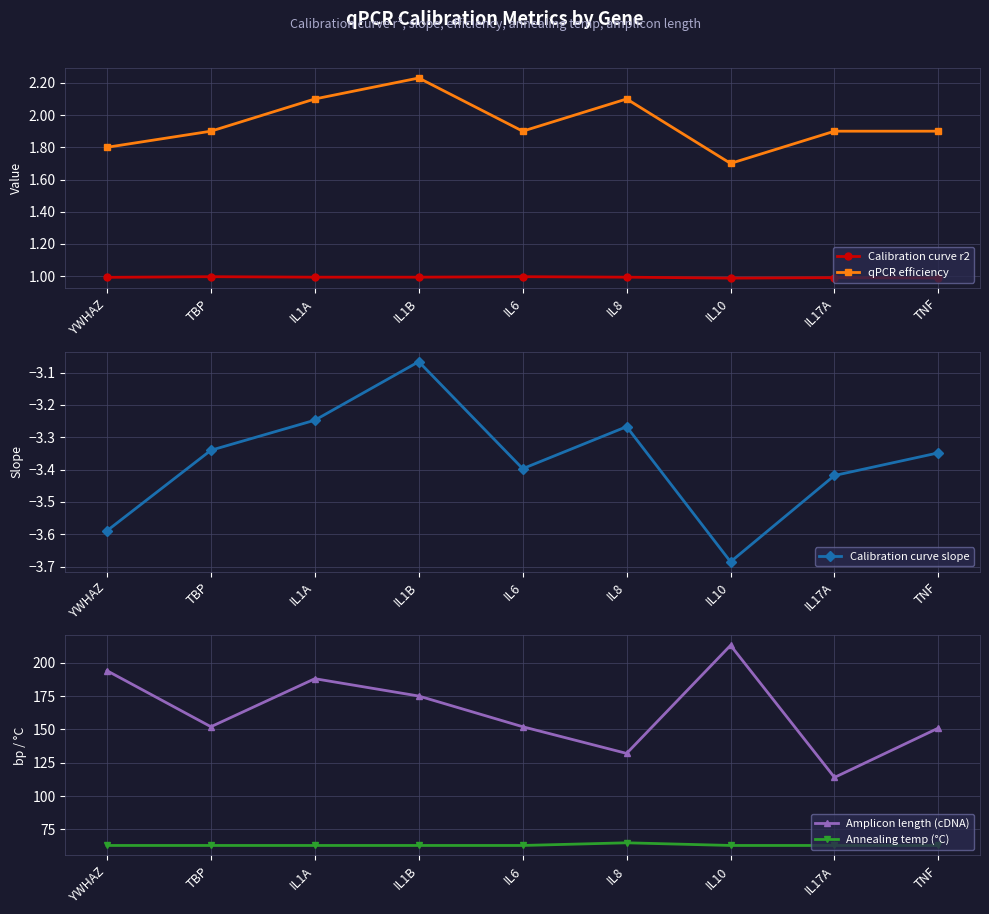

List the series in order of their peak value, highest first.

Amplicon length (cDNA), Annealing temp (°C), qPCR efficiency, Calibration curve r2, Calibration curve slope